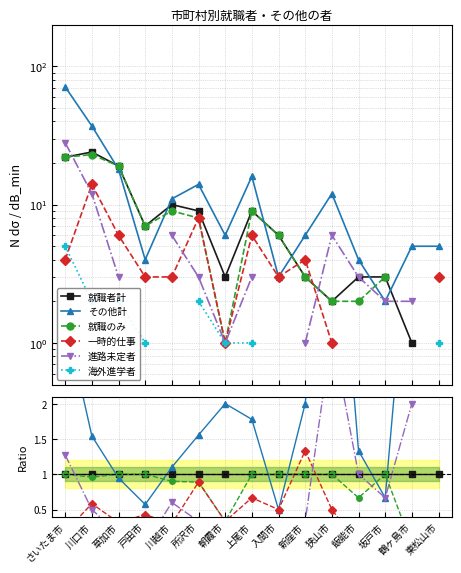

Which series has the largest range (max minus min)?

その他計